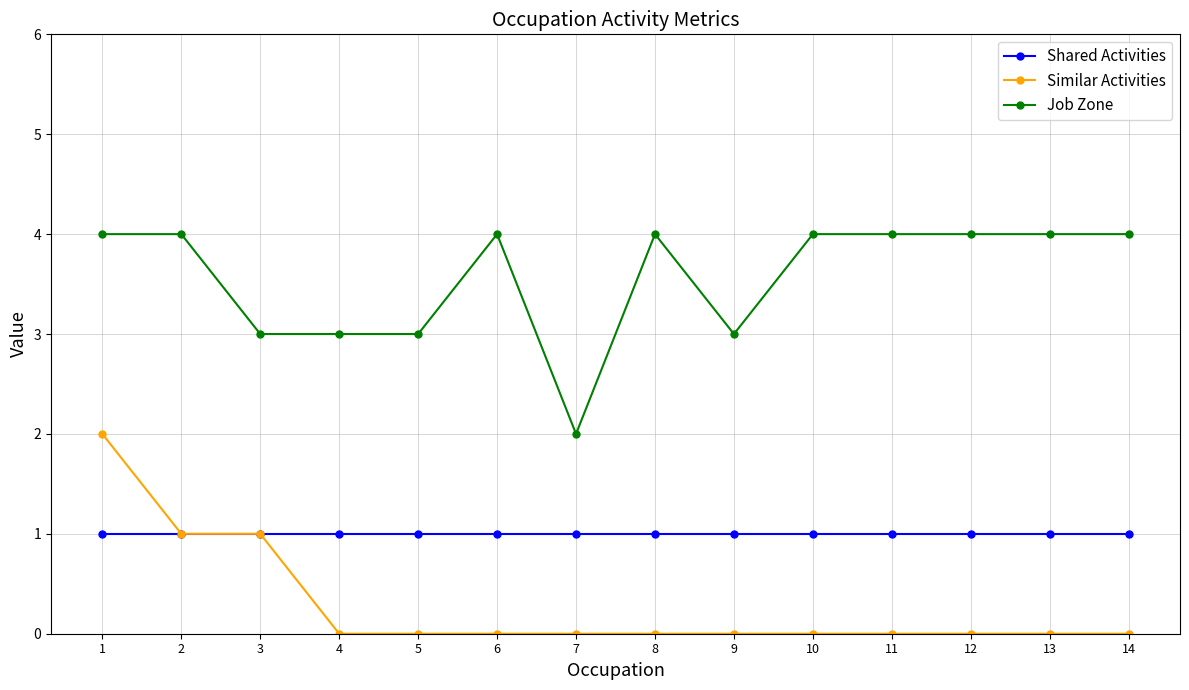

List the series in order of their overall mean, highest first.

Job Zone, Shared Activities, Similar Activities